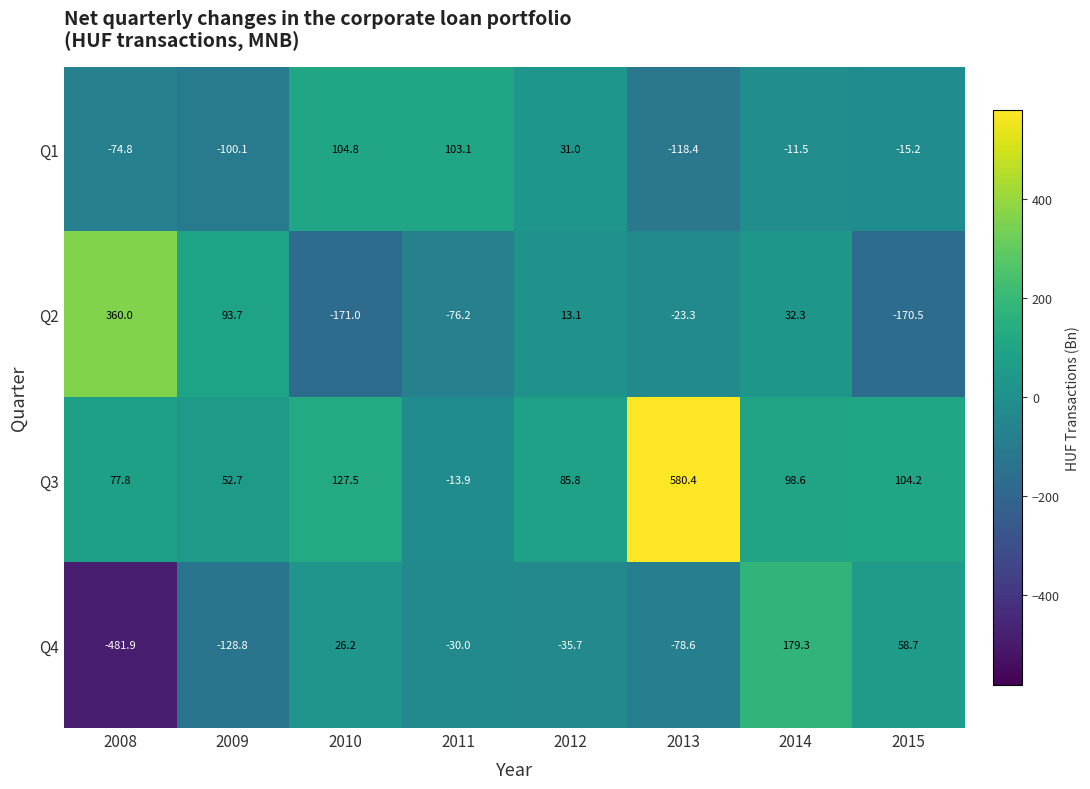

The Q1 series shows 169.2 at 2010. True or false?

False